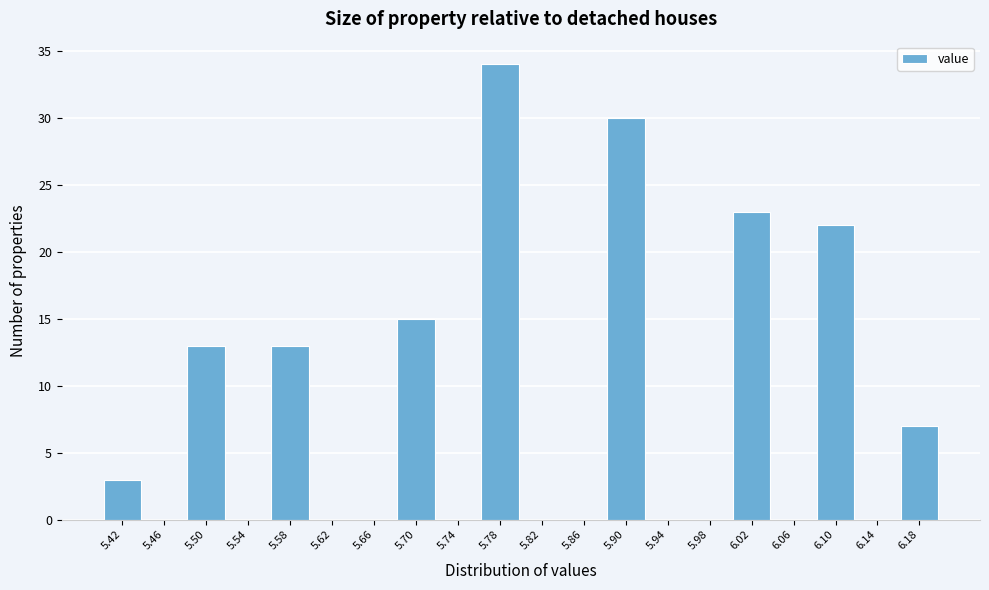

Reading left to right, transcribe this chart: for each bar, give the range it covers on the x-axis and its height. The values are not printed on the chart, so give them approximately, as read against the axis.

5.40 to 5.44: 3
5.44 to 5.48: 0
5.48 to 5.52: 13
5.52 to 5.56: 0
5.56 to 5.60: 13
5.60 to 5.64: 0
5.64 to 5.68: 0
5.68 to 5.72: 15
5.72 to 5.76: 0
5.76 to 5.80: 34
5.80 to 5.84: 0
5.84 to 5.88: 0
5.88 to 5.92: 30
5.92 to 5.96: 0
5.96 to 6.00: 0
6.00 to 6.04: 23
6.04 to 6.08: 0
6.08 to 6.12: 22
6.12 to 6.16: 0
6.16 to 6.20: 7